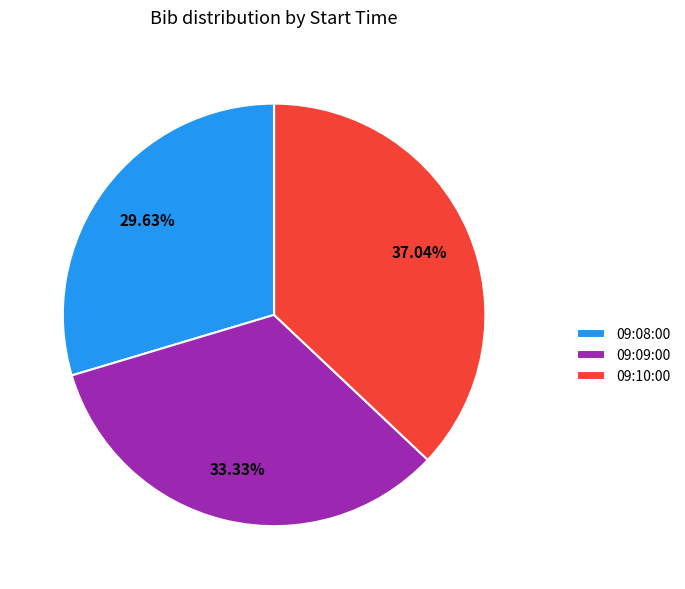

What is the smallest slice in the pie chart?

09:08:00